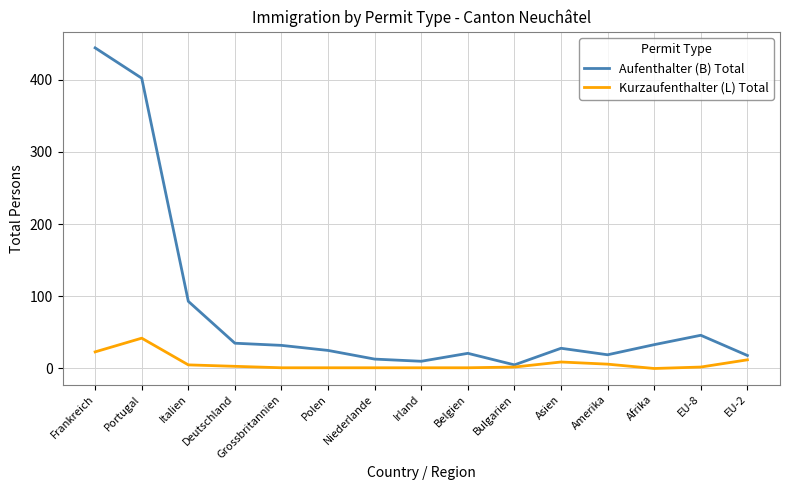

Which series changed the most between Portugal and Deutschland?

Aufenthalter (B) Total